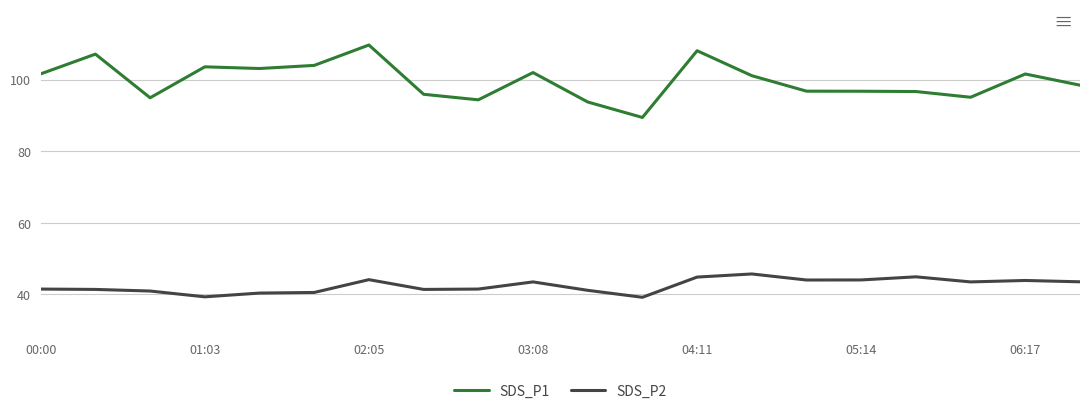

Which series has the largest total across all categories?

SDS_P1